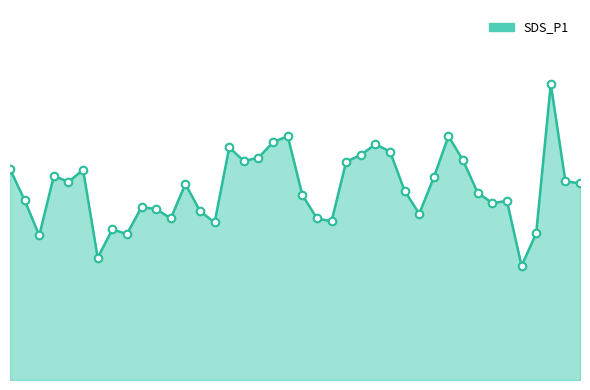

Does the chart have visible grid lines?

No